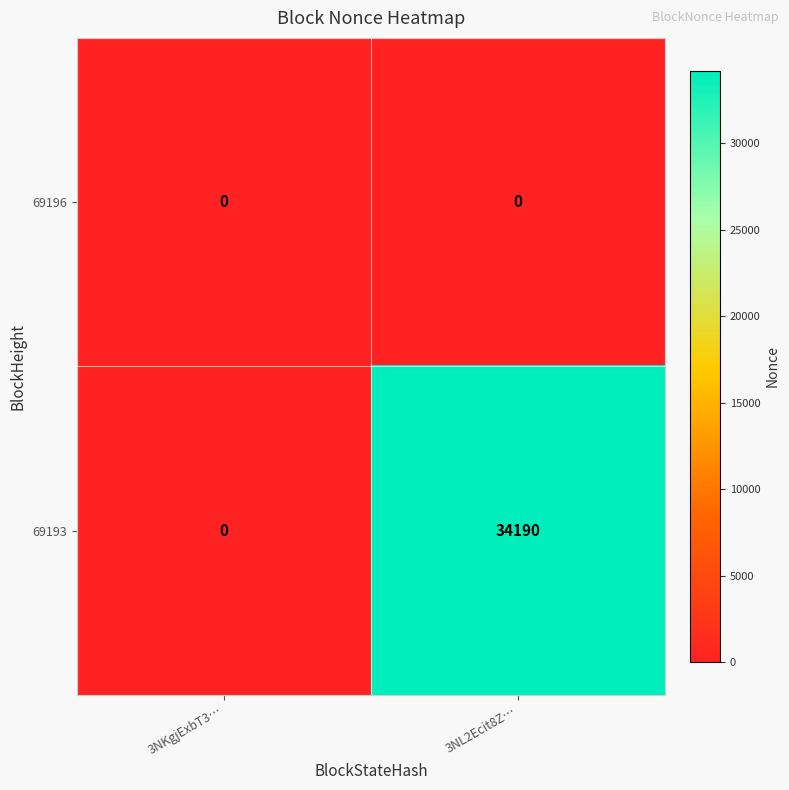

Reading right to left, extract all data points from this chart.

69196: 3NL2Ecit8Z…=0	3NKgjExbT3…=0
69193: 3NL2Ecit8Z…=34190	3NKgjExbT3…=0